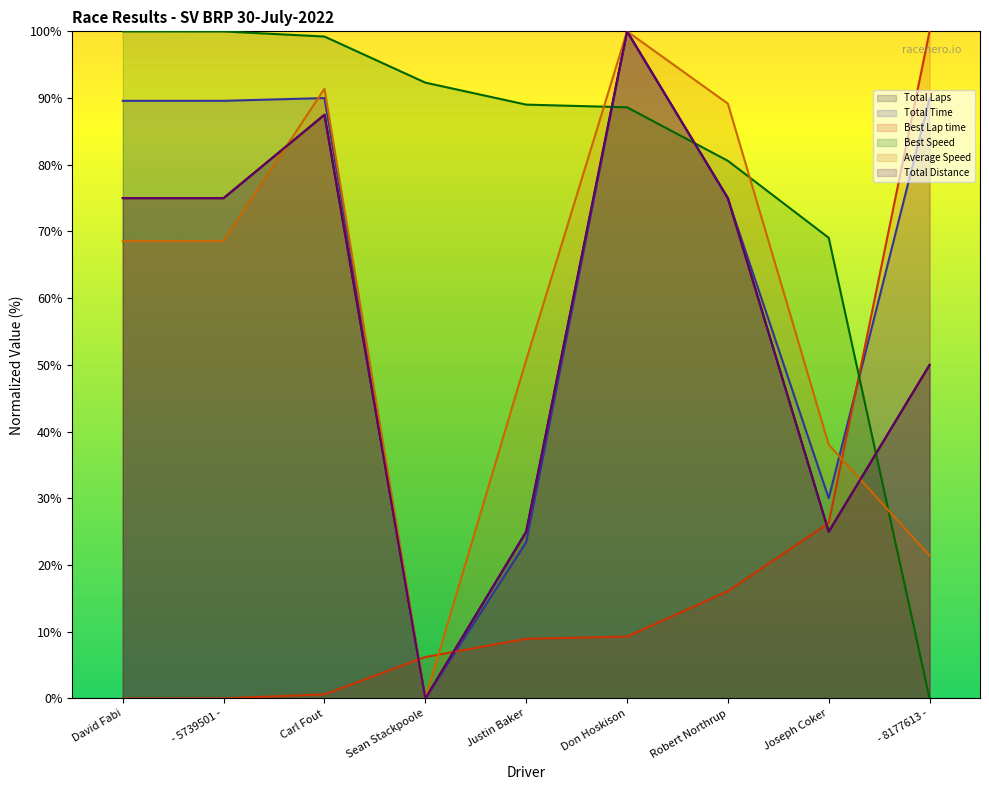

How many lines are shown in the chart?

6